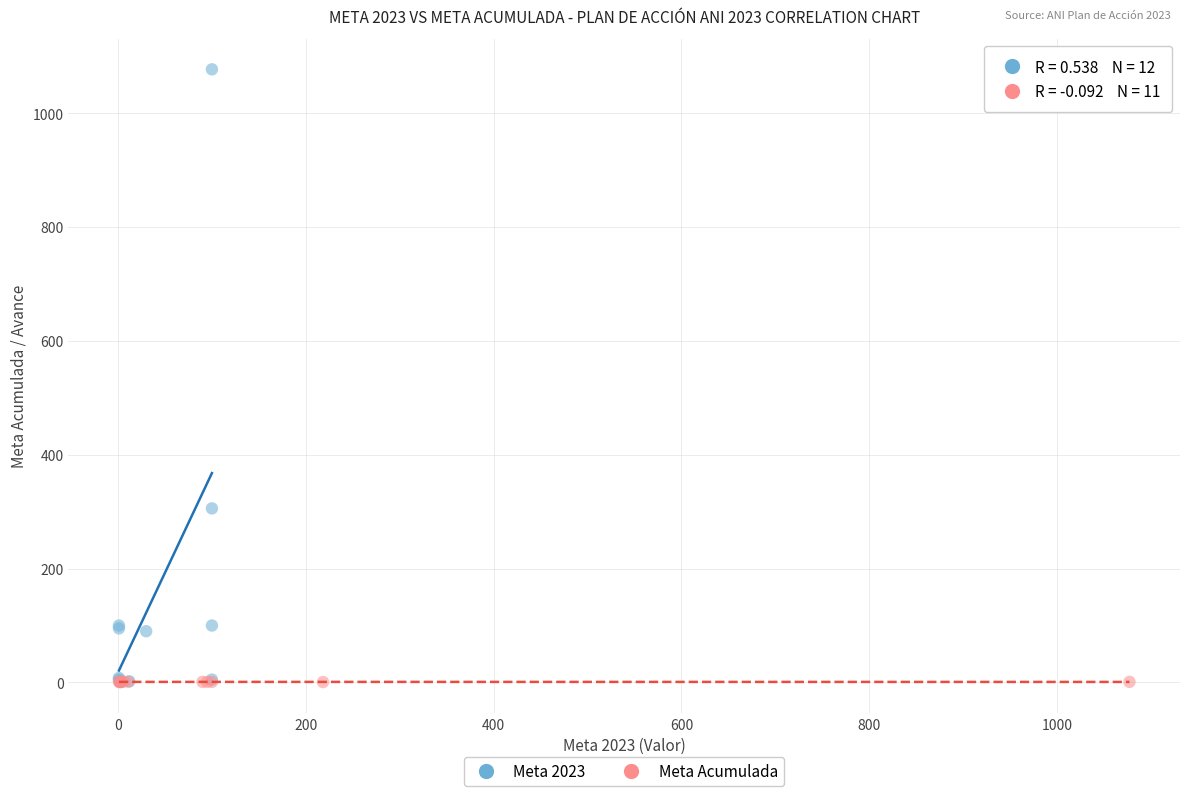

Which series has the widest spread of Y values?

Meta 2023